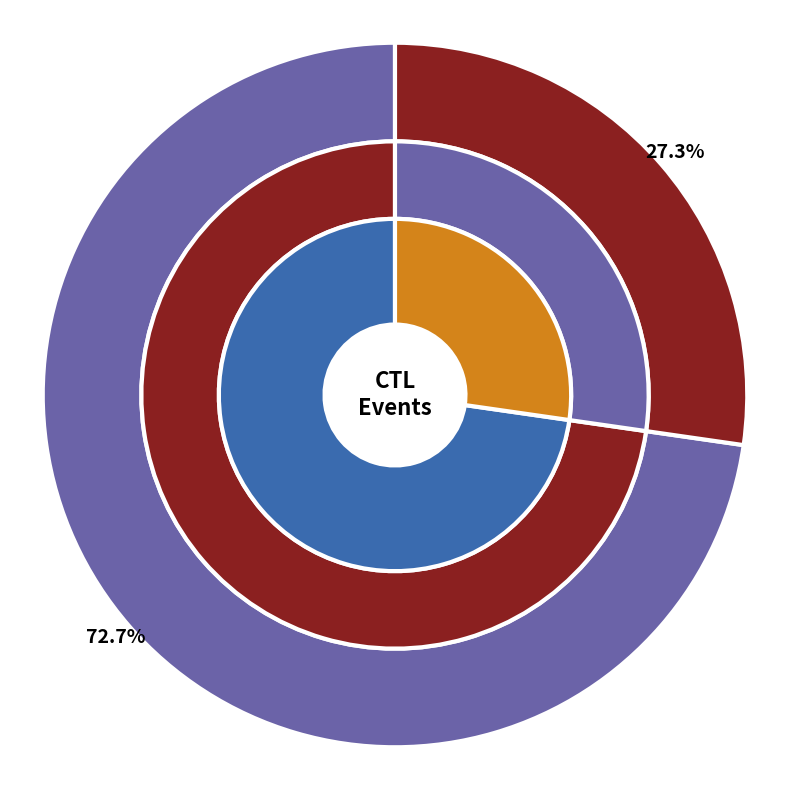

To the nearest percent, what portion does 242418 represent?

73%